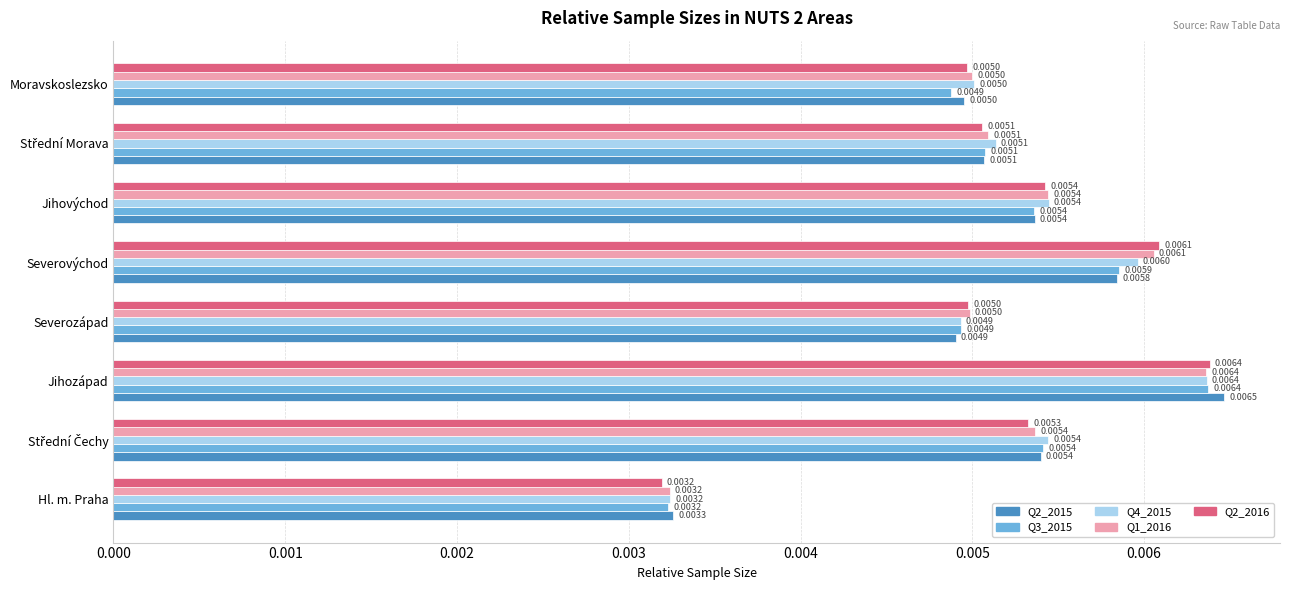

Count the number of data series in this chart.

5